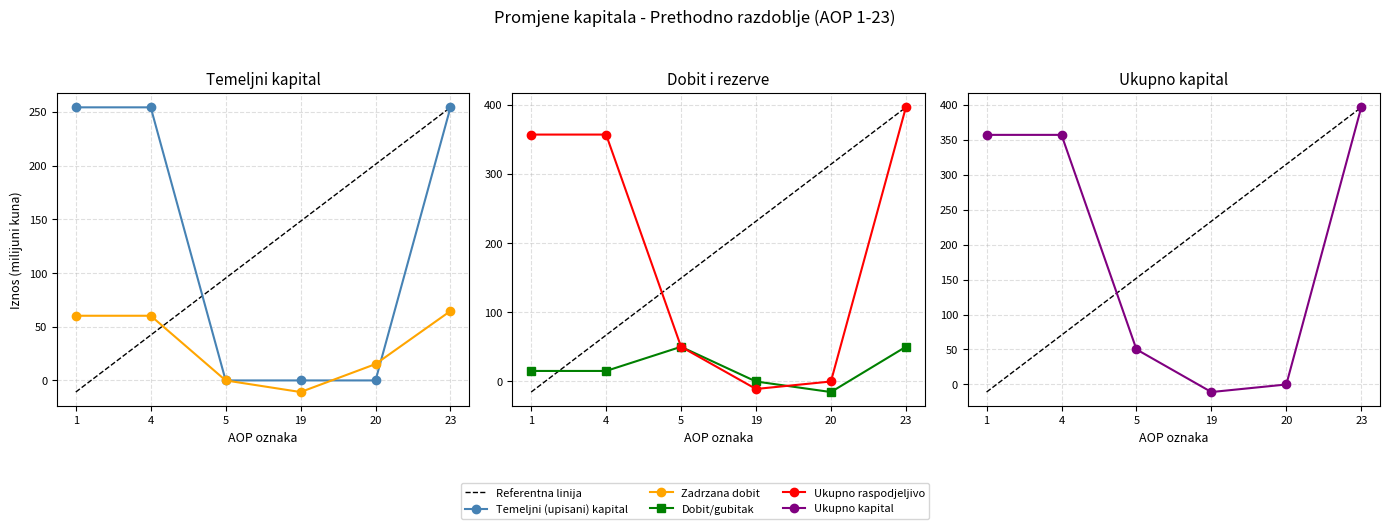

How many times do Temeljni (upisani) kapital and Dobit/gubitak cross each other?

1